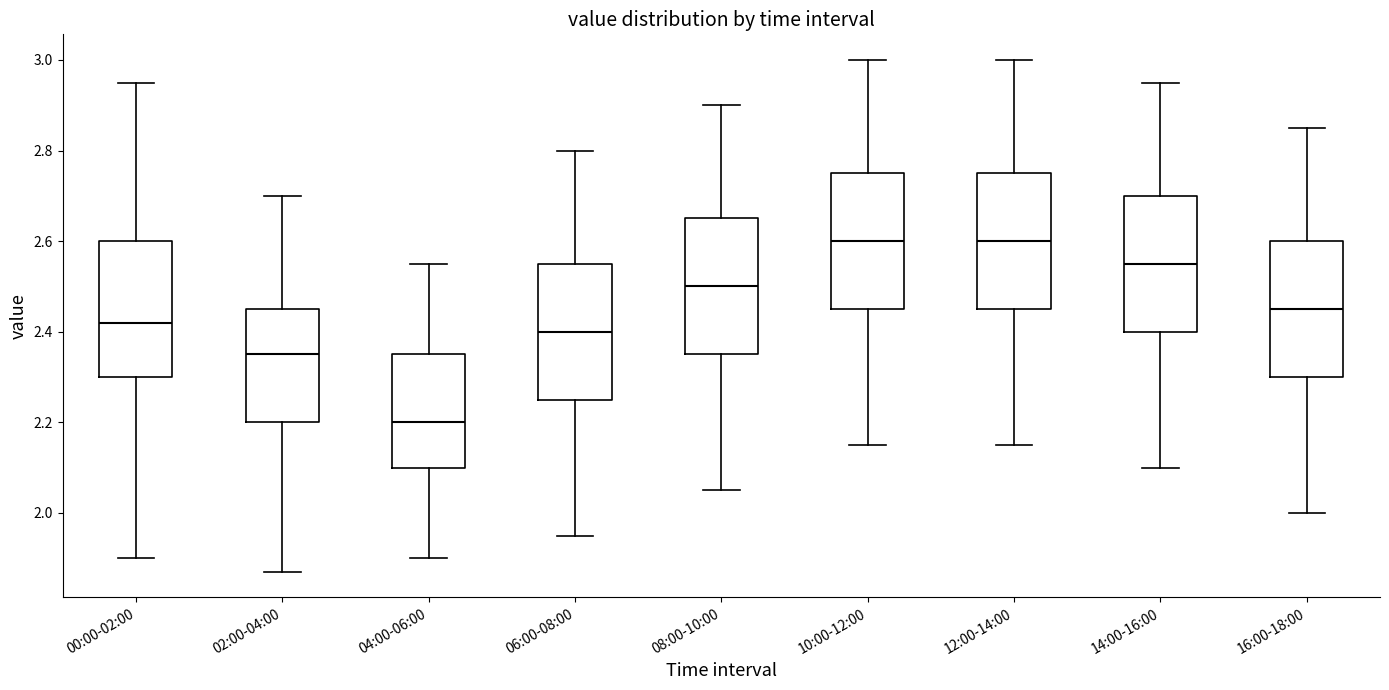

Reading left to right, read every box against the y-axis: the position of its median line, the range the box covers, and the ends of its whiskers. The values are not printed on the chart, so give them approximately, as read against the axis.

00:00-02:00: median 2.42, box 2.30 to 2.60, whiskers 1.90 to 2.96
02:00-04:00: median 2.36, box 2.20 to 2.46, whiskers 1.88 to 2.70
04:00-06:00: median 2.20, box 2.10 to 2.36, whiskers 1.90 to 2.56
06:00-08:00: median 2.40, box 2.26 to 2.56, whiskers 1.96 to 2.80
08:00-10:00: median 2.50, box 2.36 to 2.66, whiskers 2.06 to 2.90
10:00-12:00: median 2.60, box 2.46 to 2.76, whiskers 2.16 to 3.00
12:00-14:00: median 2.60, box 2.46 to 2.76, whiskers 2.16 to 3.00
14:00-16:00: median 2.56, box 2.40 to 2.70, whiskers 2.10 to 2.96
16:00-18:00: median 2.46, box 2.30 to 2.60, whiskers 2.00 to 2.86